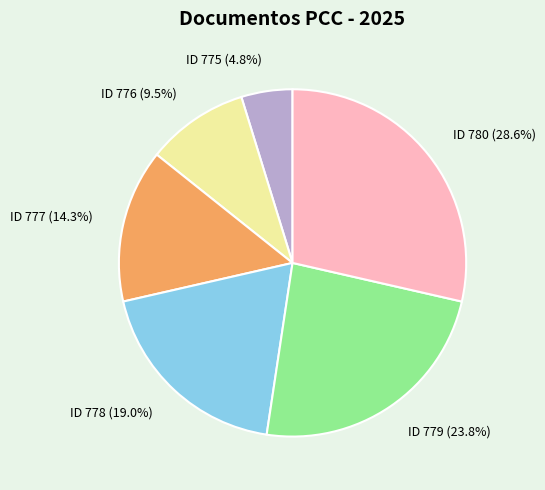

Is the sum of ID 777 and ID 780 greater than half?

No